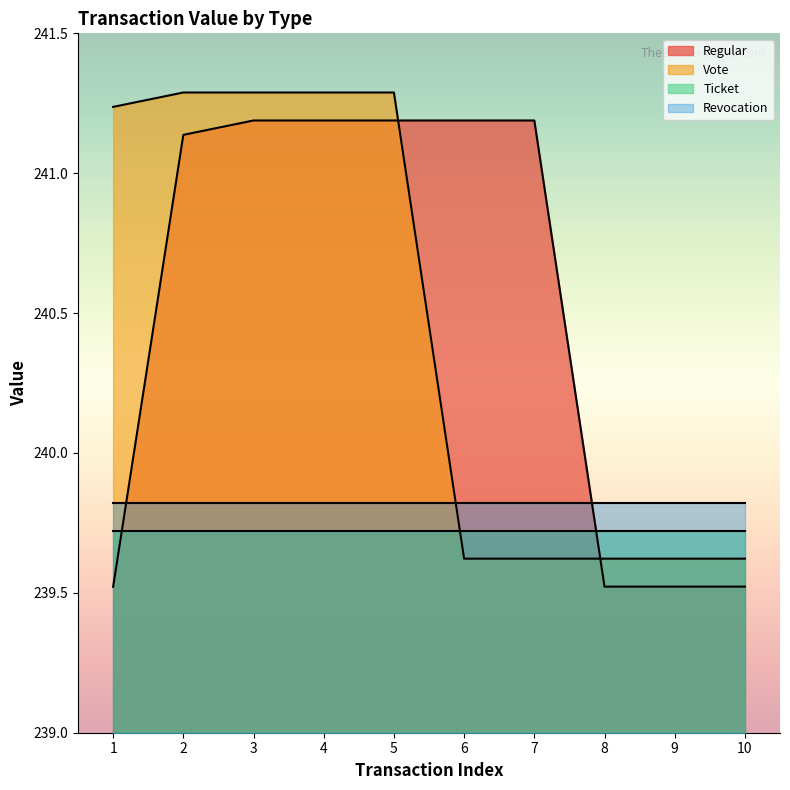

What are all the series names shown in the legend?

Regular, Vote, Ticket, Revocation